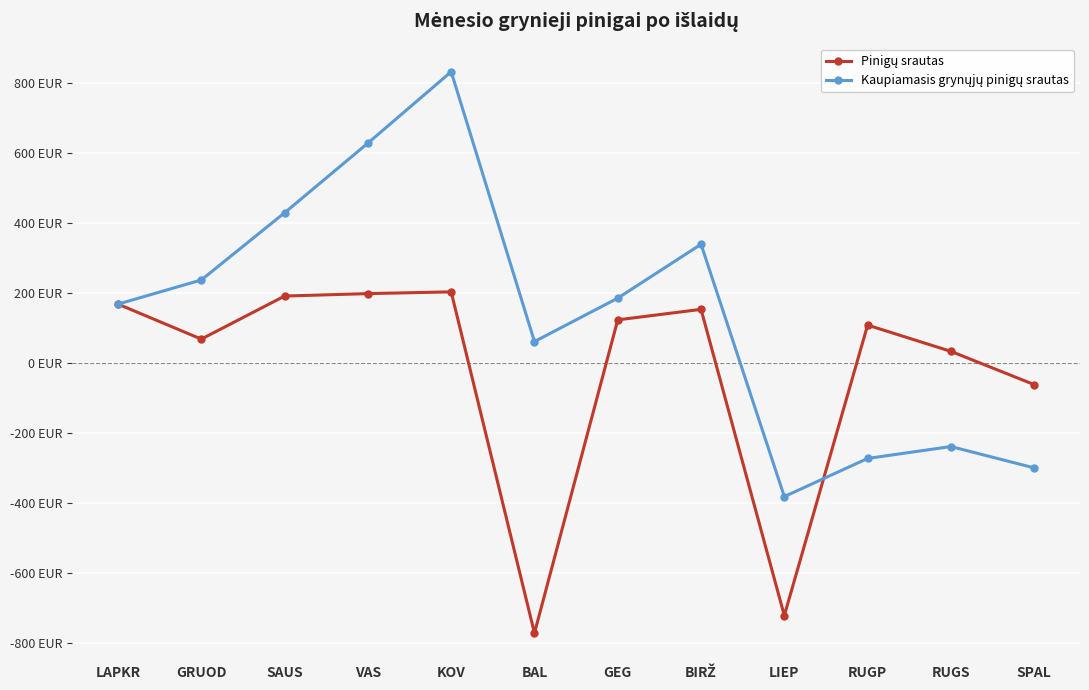

How many times do Kaupiamasis grynųjų pinigų srautas and Pinigų srautas cross each other?

1